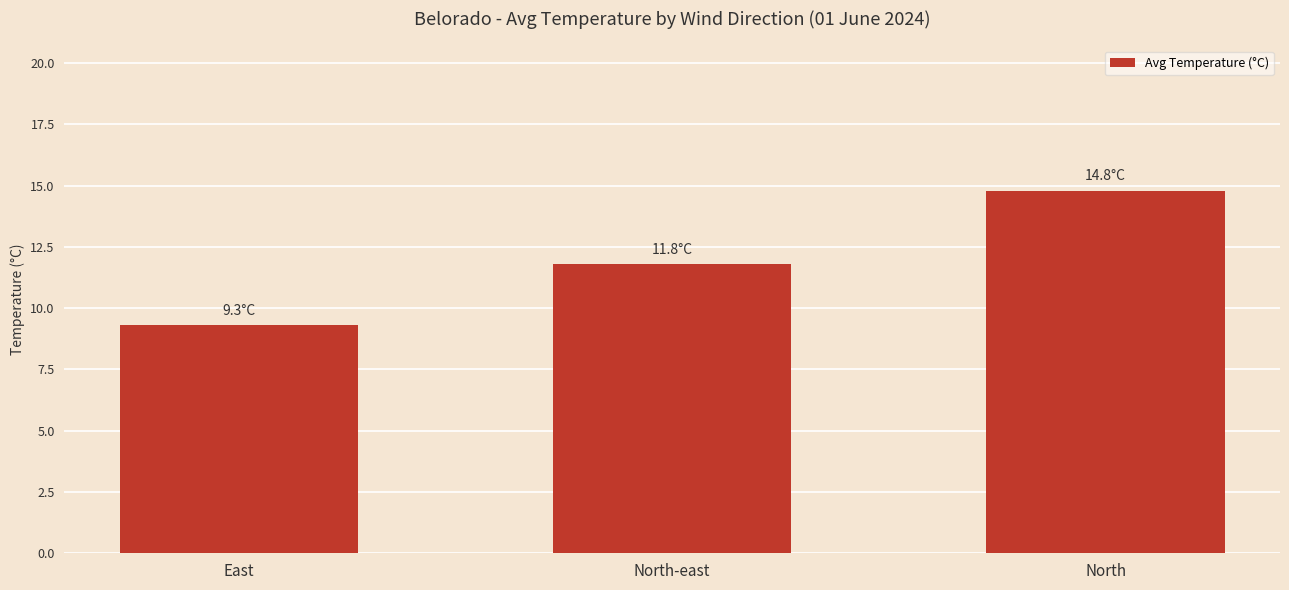

Approximately how many times larger is the value at North compared to East?

1.6